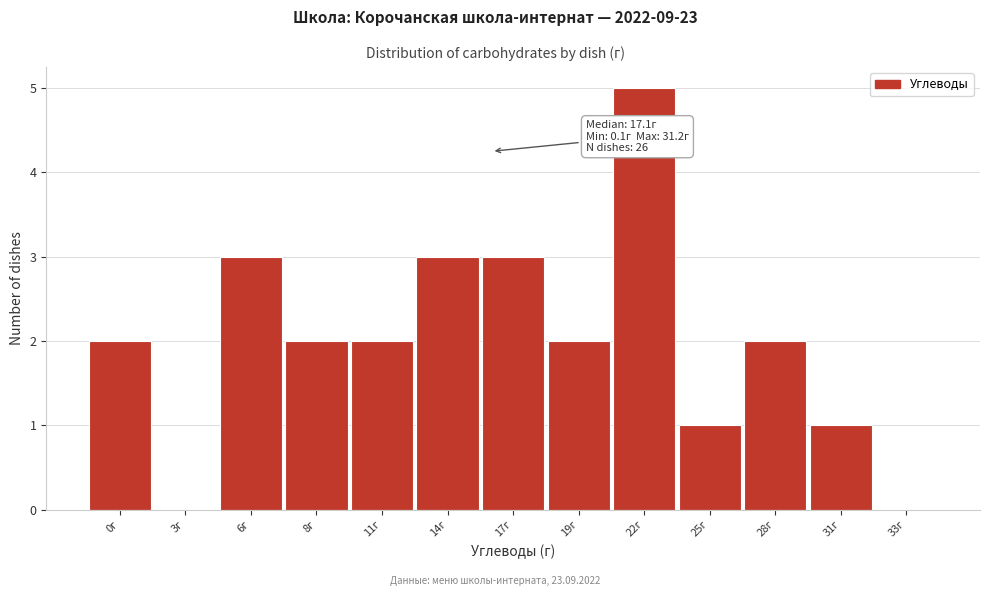

Reading left to right, extract all data points from this chart.

0г=2	3г=0	6г=3	8г=2	11г=2	14г=3	17г=3	19г=2	22г=5	25г=1	28г=2	31г=1	33г=0